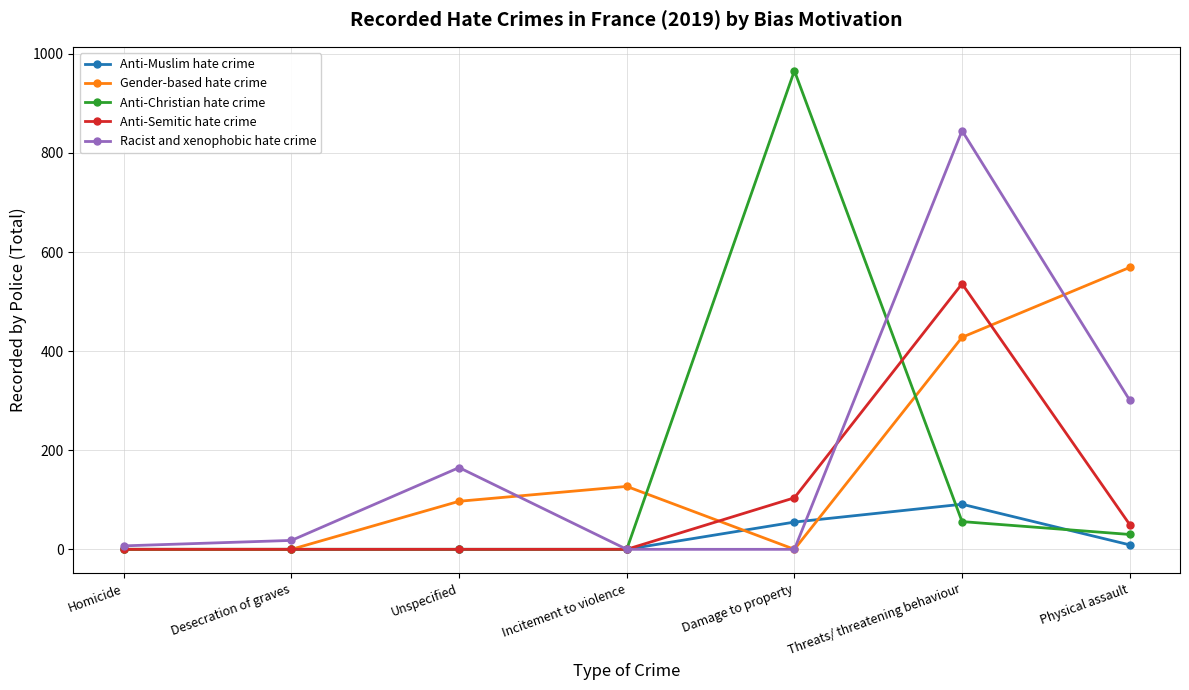

Is the value of Gender-based hate crime at Threats/ threatening behaviour greater than the value of Anti-Muslim hate crime at Unspecified?

Yes